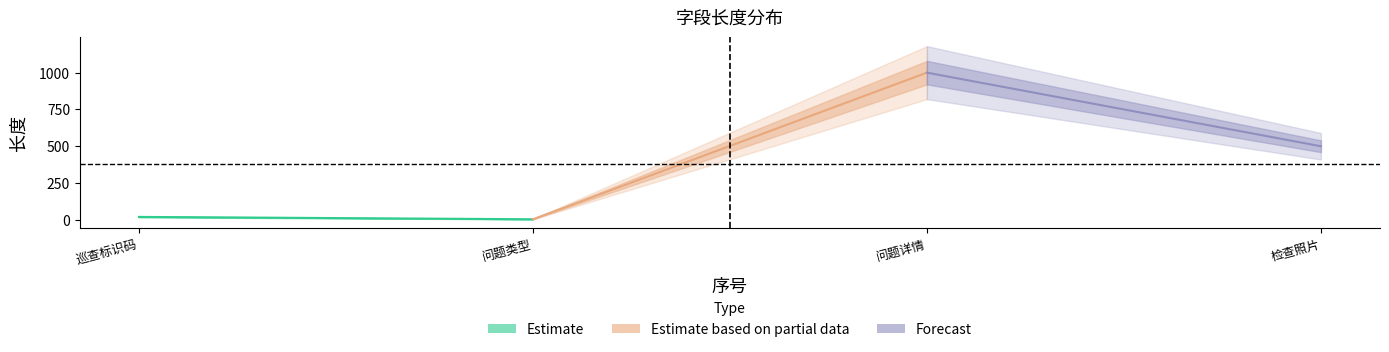

Reading left to right, extract all data points from this chart.

Estimate: 20	4
Estimate based on partial data: 4	1000
Forecast: 1000	500